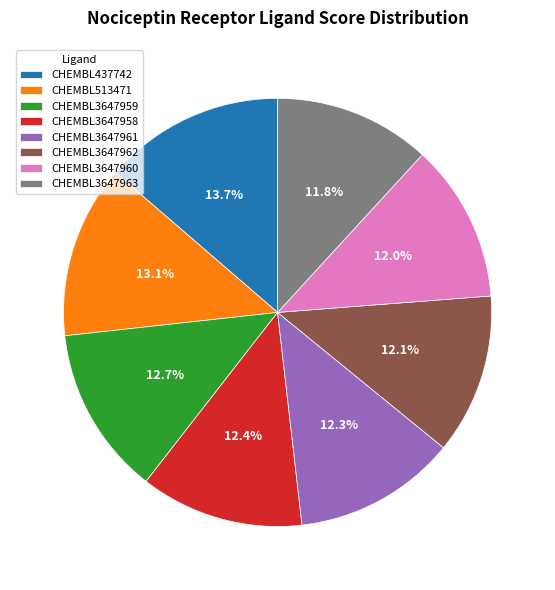

Does any single category account for the majority?

No